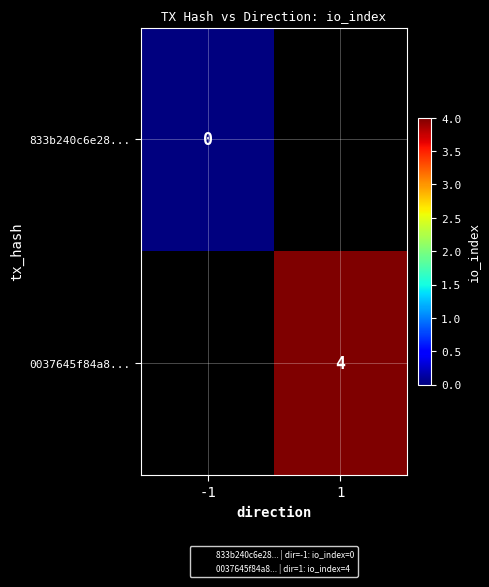

The 0037645f84a8... series shows 5.4 at 1. True or false?

False